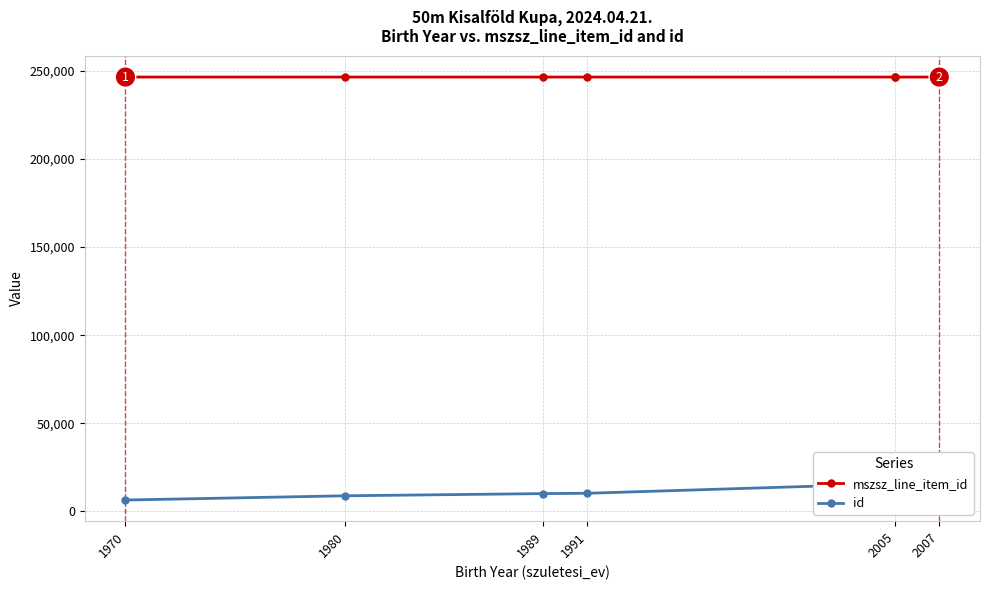

What is the smallest value displayed?

6489